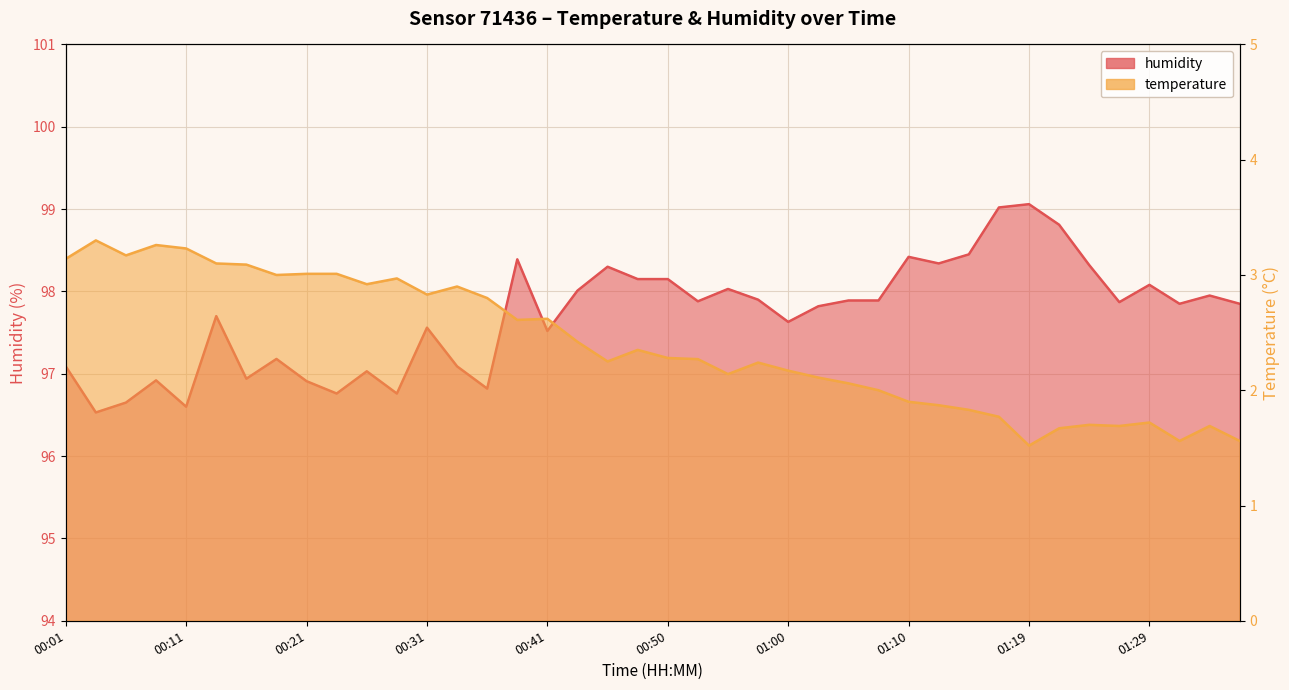

Between 01:02 and 01:22, which is larger?

01:02